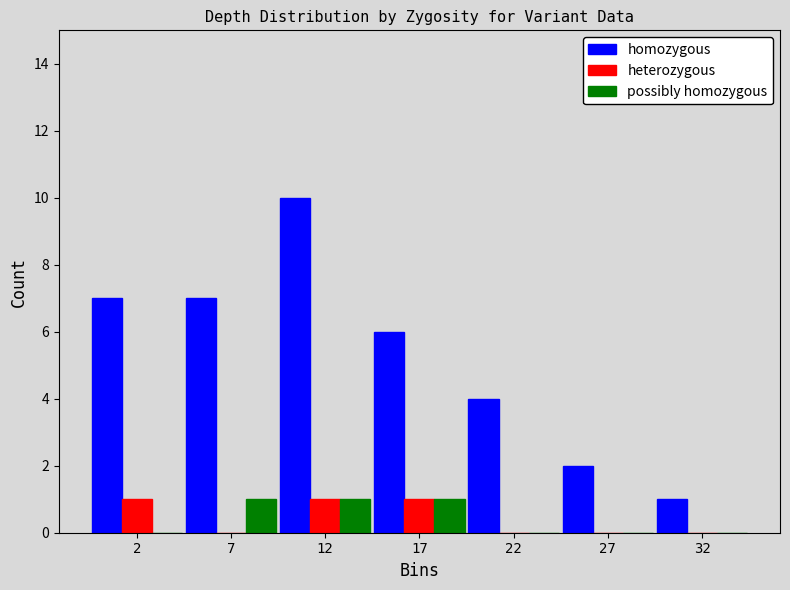

Reading left to right, list all the values displayed in this chart.

homozygous: 2=7	7=7	12=10	17=6	22=4	27=2	32=1
heterozygous: 2=1	7=0	12=1	17=1	22=0	27=0	32=0
possibly homozygous: 2=0	7=1	12=1	17=1	22=0	27=0	32=0